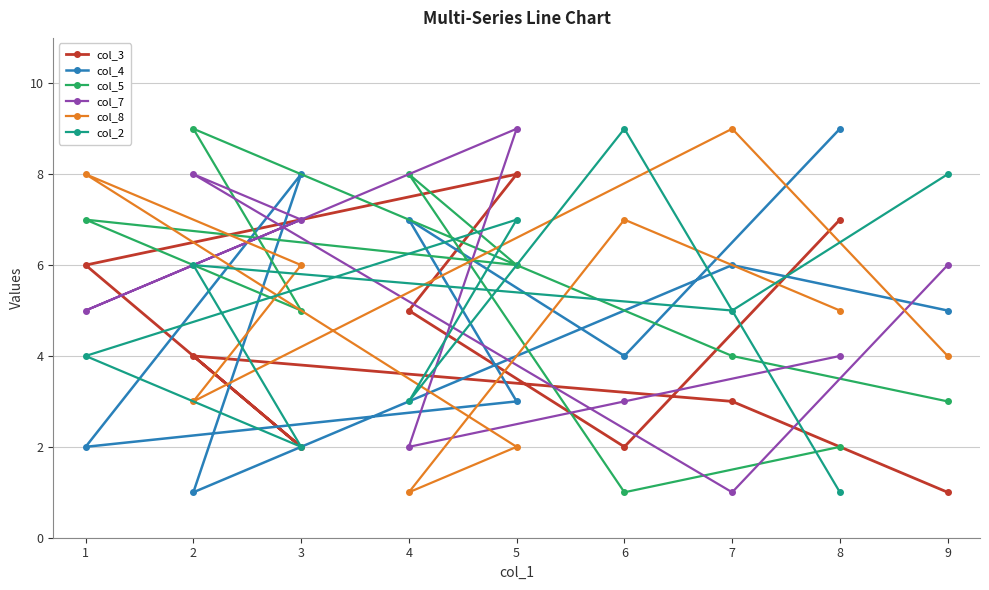

After their last crossing, which series has the higher values: col_7 or col_5?

col_7